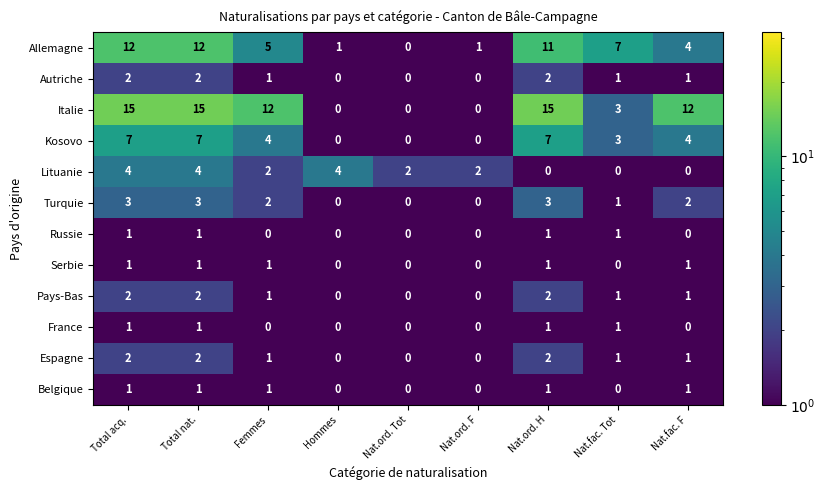

How many categories are shown in the chart?

9